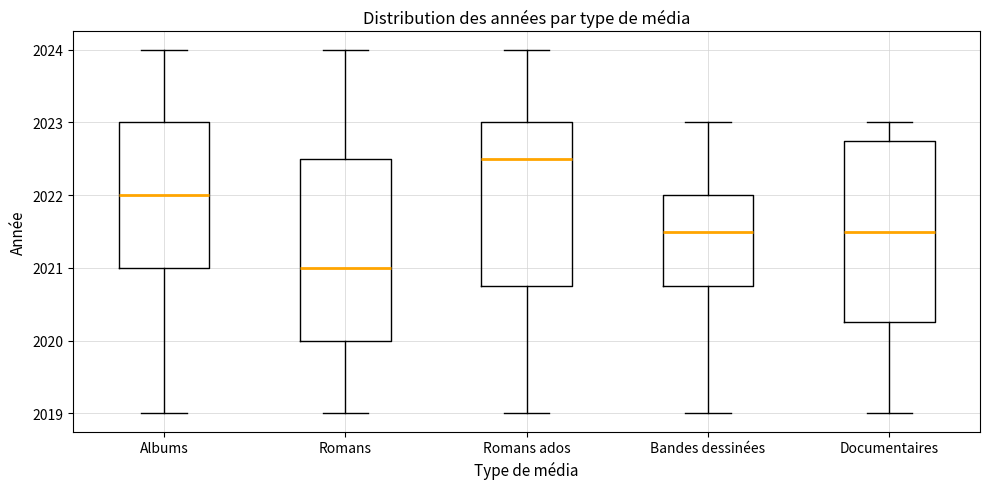

Reading left to right, read every box against the y-axis: the position of its median line, the range the box covers, and the ends of its whiskers. The values are not printed on the chart, so give them approximately, as read against the axis.

Albums: median 2022.0, box 2021.0 to 2023.0, whiskers 2019.0 to 2024.0
Romans: median 2021.0, box 2020.0 to 2022.5, whiskers 2019.0 to 2024.0
Romans ados: median 2022.5, box 2020.8 to 2023.0, whiskers 2019.0 to 2024.0
Bandes dessinées: median 2021.5, box 2020.8 to 2022.0, whiskers 2019.0 to 2023.0
Documentaires: median 2021.5, box 2020.3 to 2022.8, whiskers 2019.0 to 2023.0